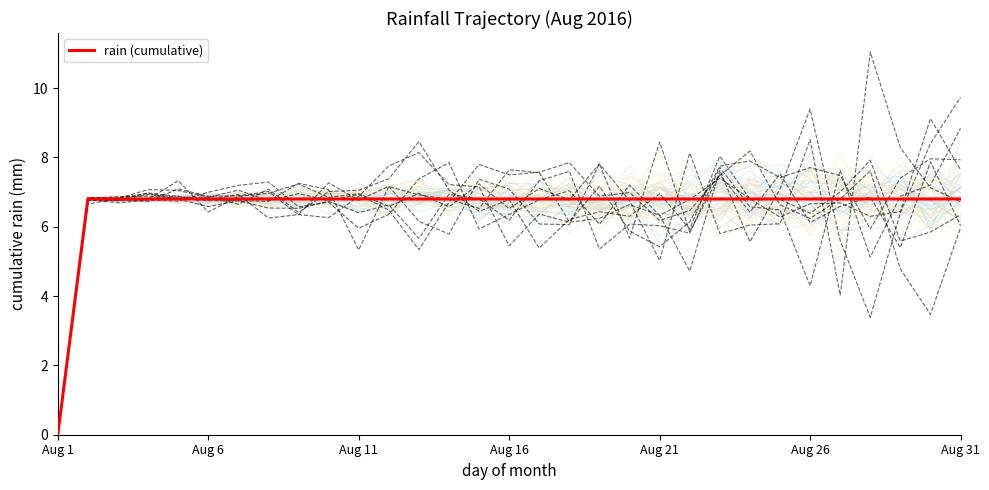

At which label is rain (cumulative) closest to 3?

Aug 1